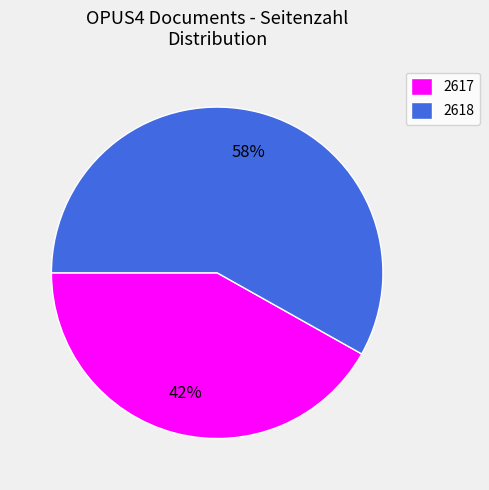

Between 2617 and 2618, which is larger?

2618